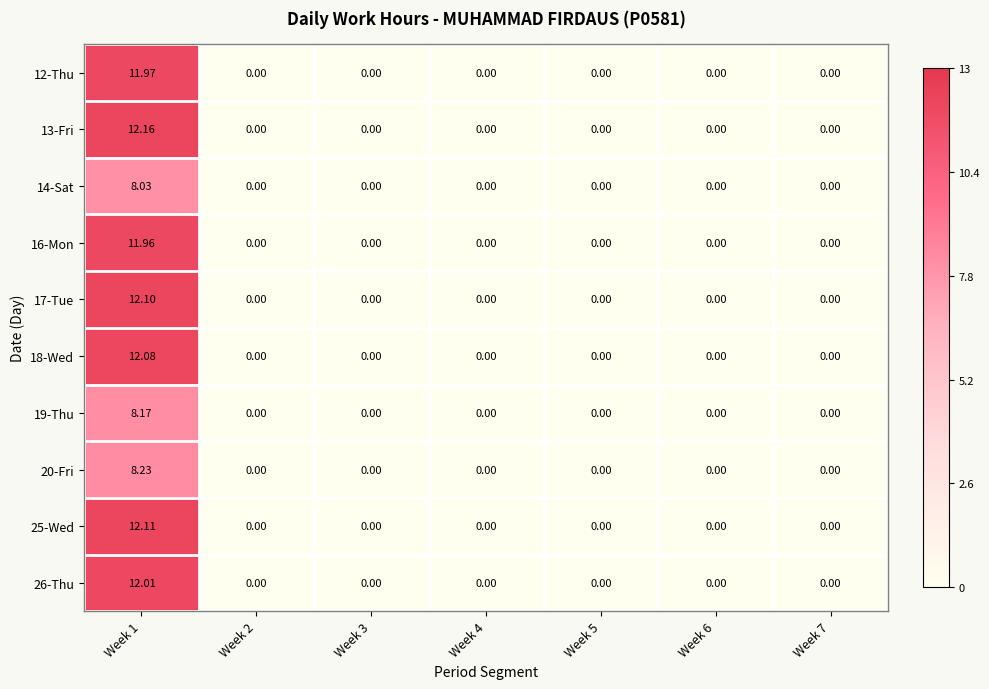

Which series has the largest total across all categories?

13-Fri